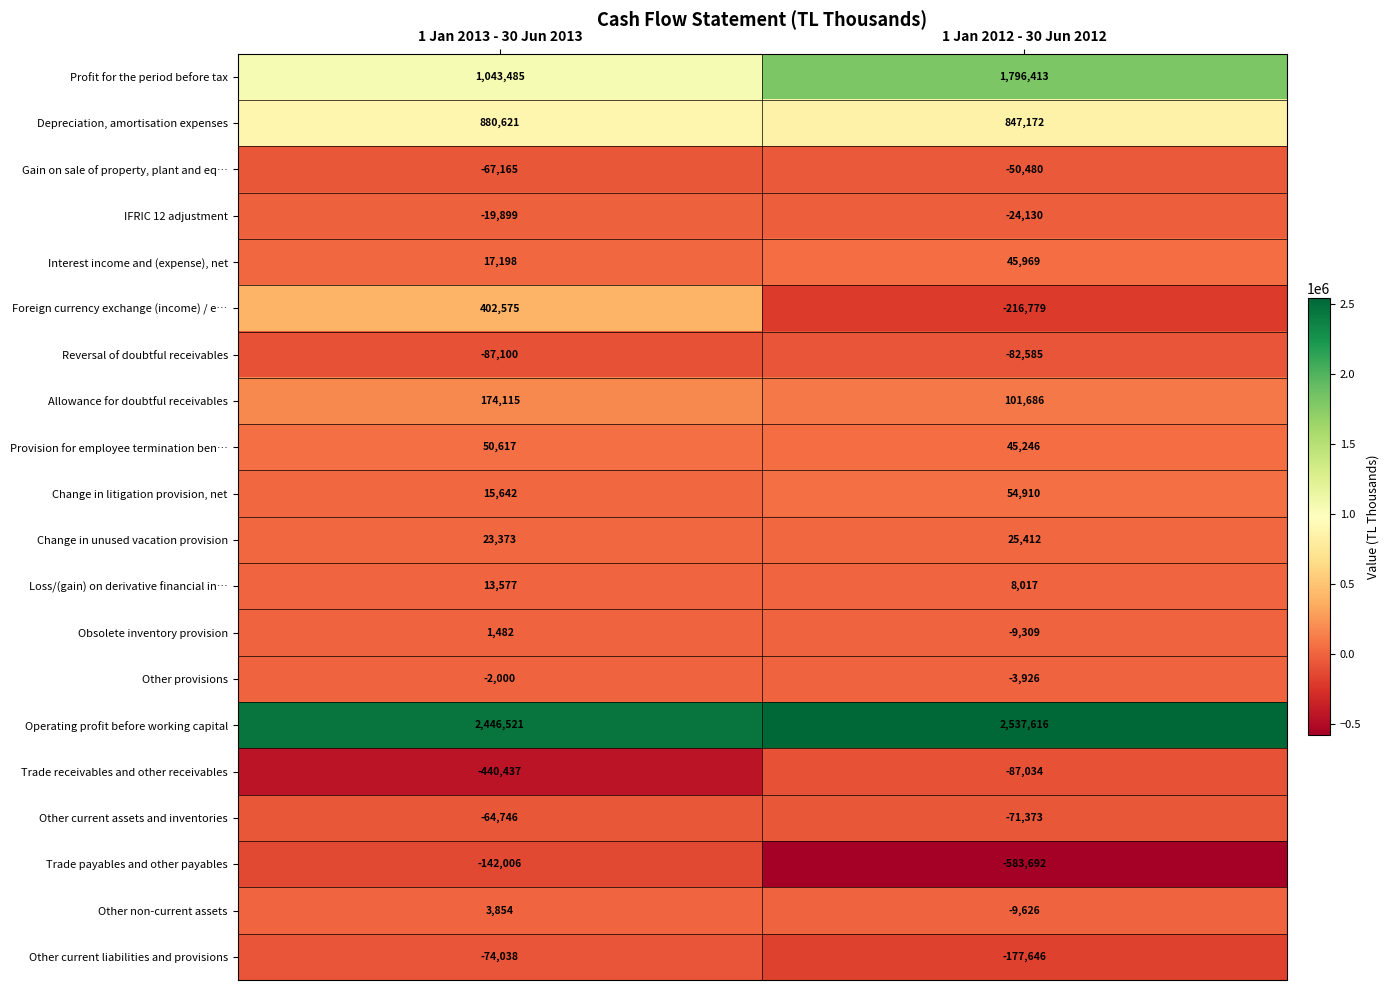

What is the spread (max minus min) of values at 1 Jan 2012 - 30 Jun 2012?

3121308